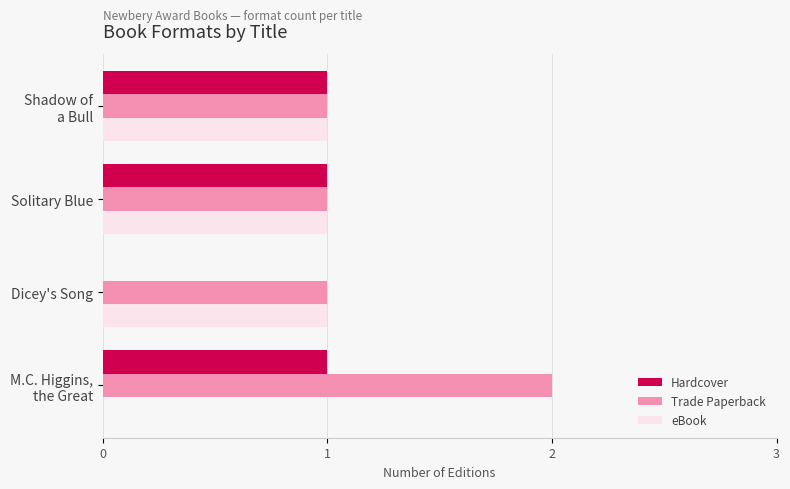

The value of Trade Paperback at Solitary Blue is 2. True or false?

False